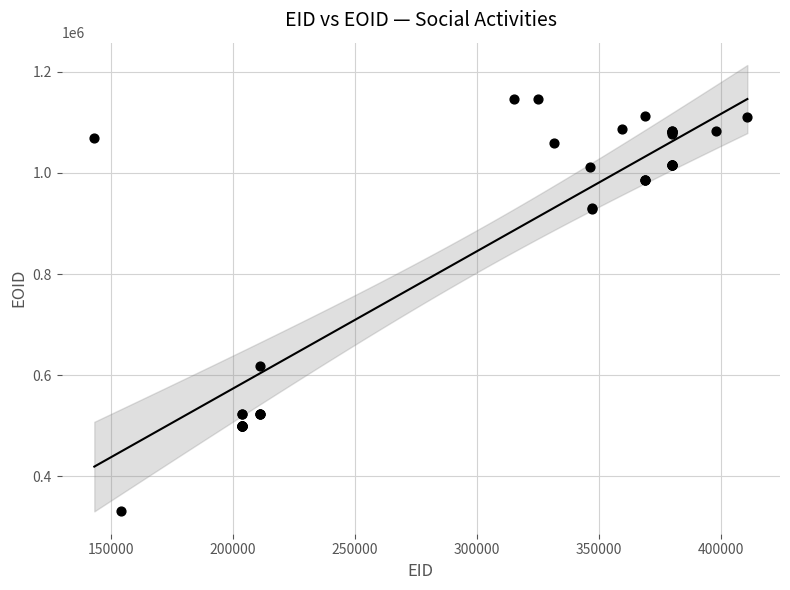

What Y value in the scatter plot is closest to 738019?

617230